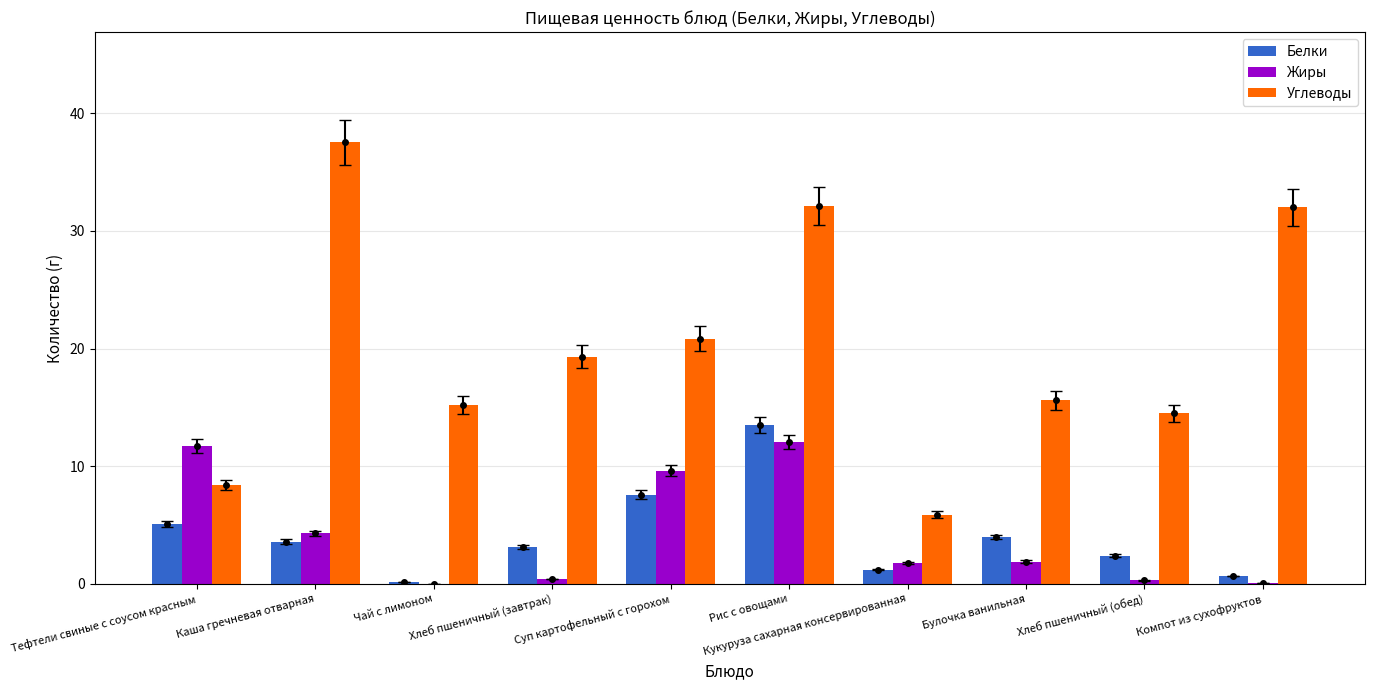

At which label is Белки closest to 6?

Тефтели свиные с соусом красным